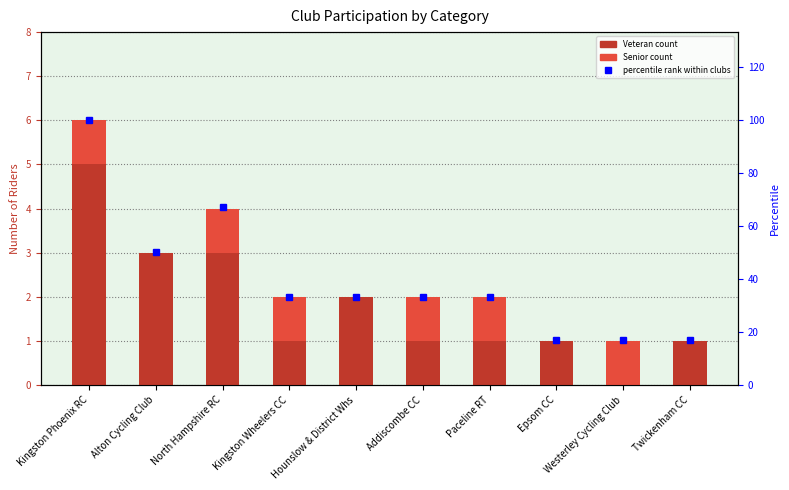

Count the Senior values in the range 0 to 1.

10